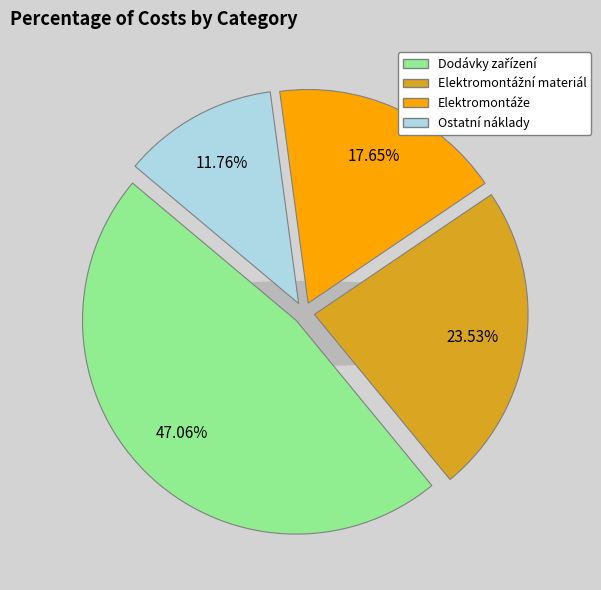

True or false: Dodávky zařízení accounts for 47% of the total.

True